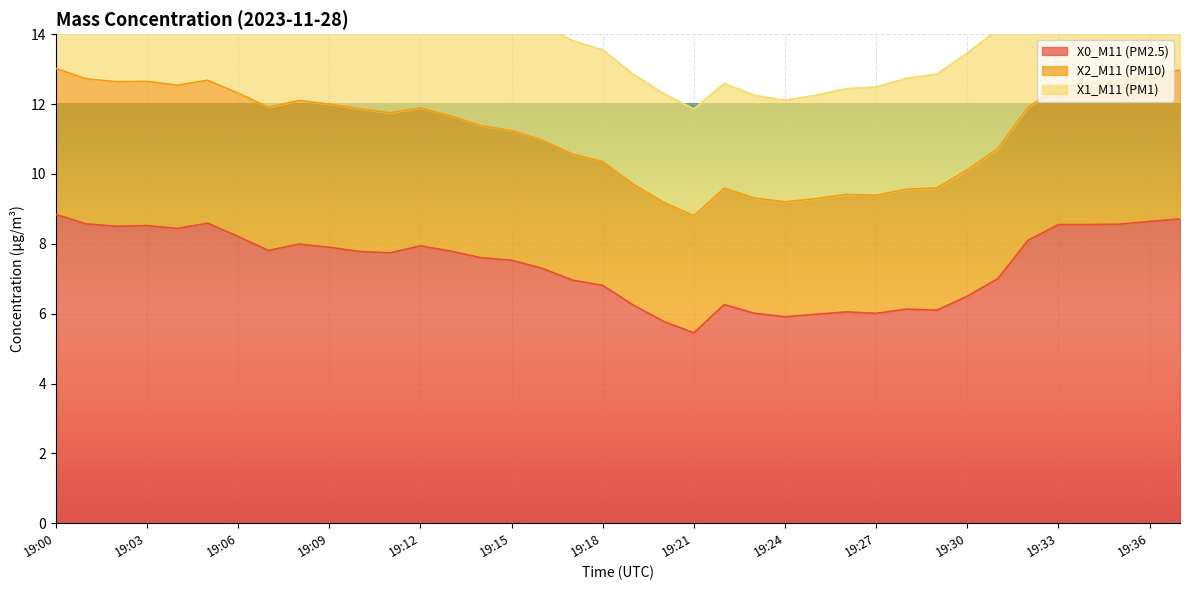

True or false: X2_M11 (PM10) and X0_M11 (PM2.5) intersect in this chart.

False